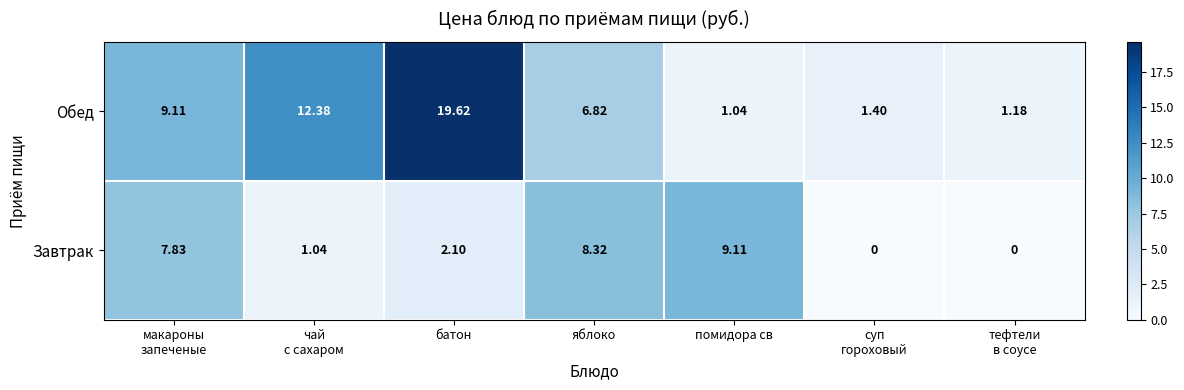

At which category is the sum across all series the highest?

батон